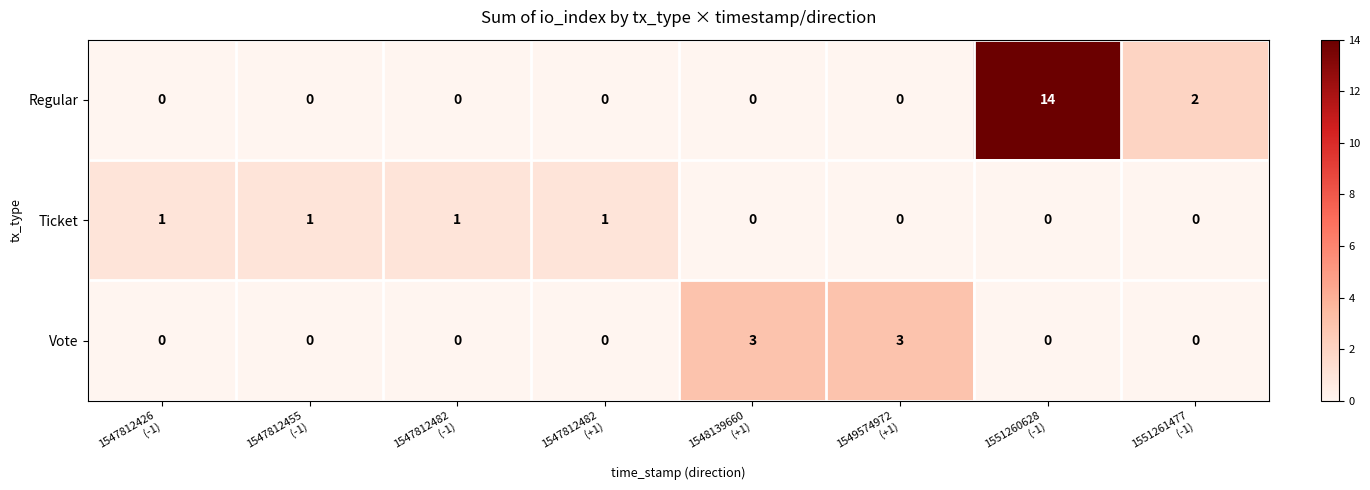

Which series has the largest range (max minus min)?

Regular